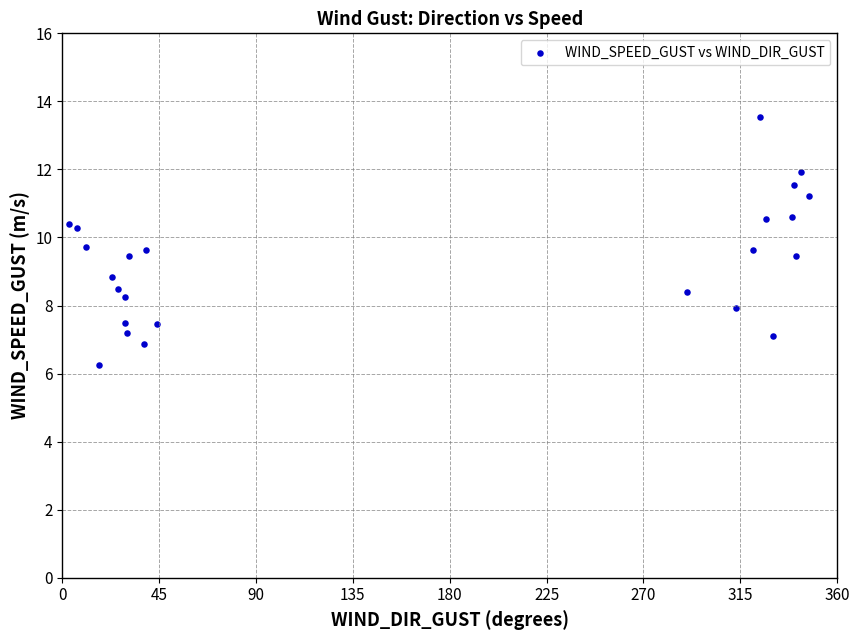

What is the range of Y values (max minus min)?

7.3